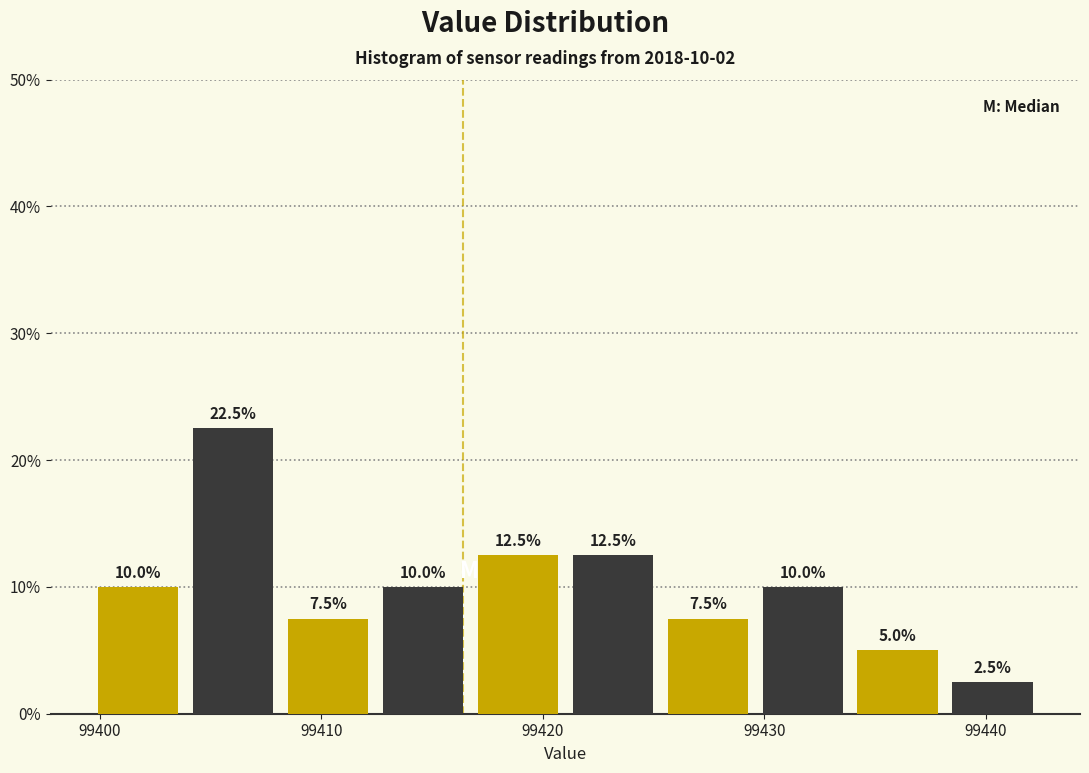

Which range on the x-axis has the tallest bar?

99404 to 99408